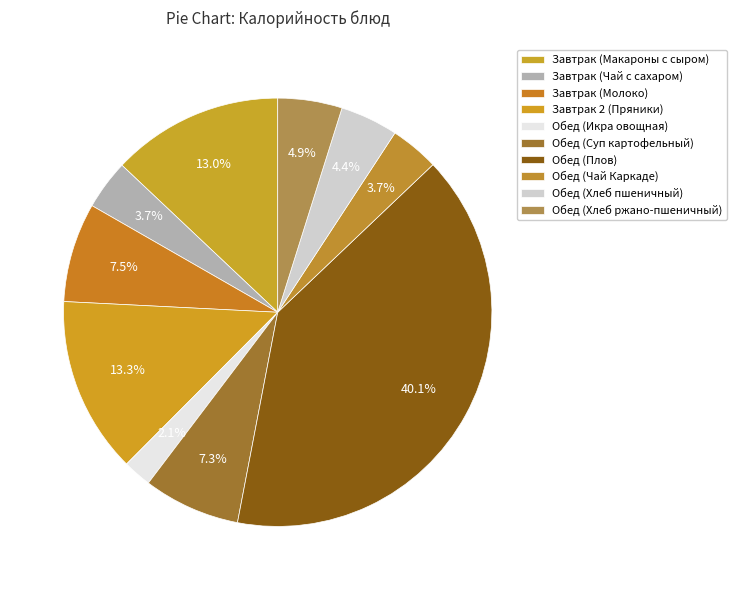

To the nearest percent, what percentage of the pie is Обед (Хлеб ржано-пшеничный)?

5%